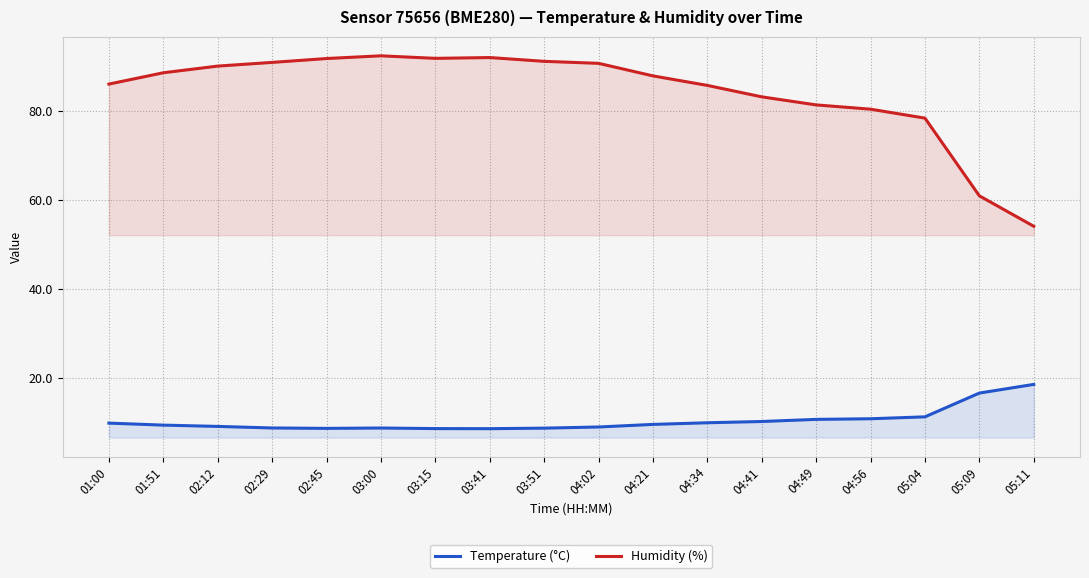

Reading left to right, what are all the values shown in this chart?

Temperature (°C): 9.8	9.4	9.1	8.7	8.6	8.7	8.6	8.6	8.7	8.9	9.5	9.9	10.2	10.7	10.8	11.2	16.6	18.5
Humidity (%): 86.0	88.5	90.0	90.9	91.7	92.3	91.8	92.0	91.1	90.7	87.8	85.7	83.1	81.3	80.3	78.3	60.9	54.0